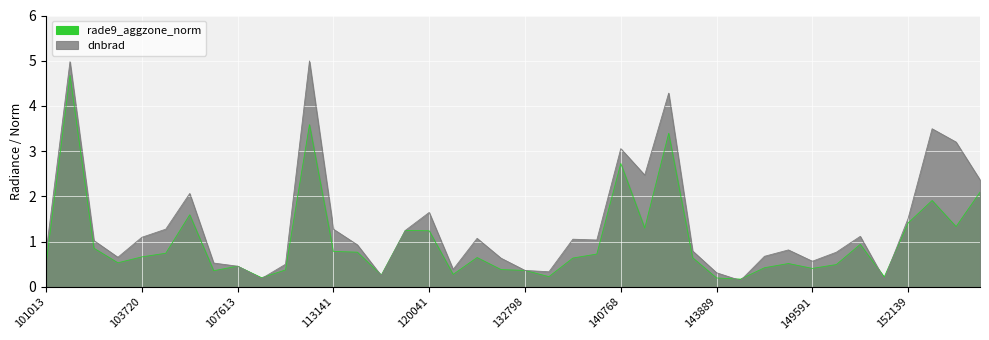

What is the value of the rade9_aggzone_norm point at the 14th from the left?

0.8